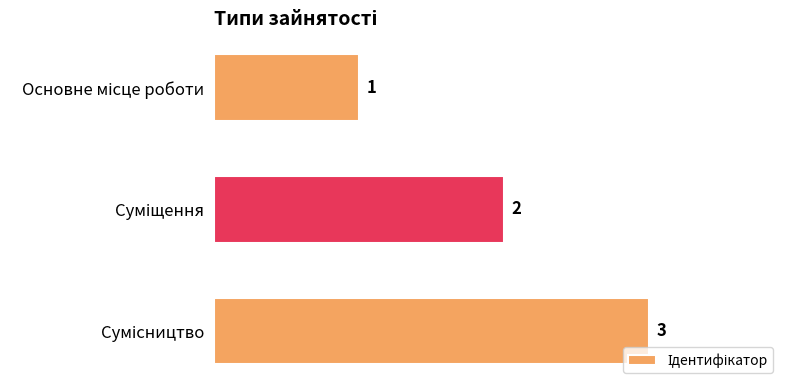

What is the greatest value displayed?

3